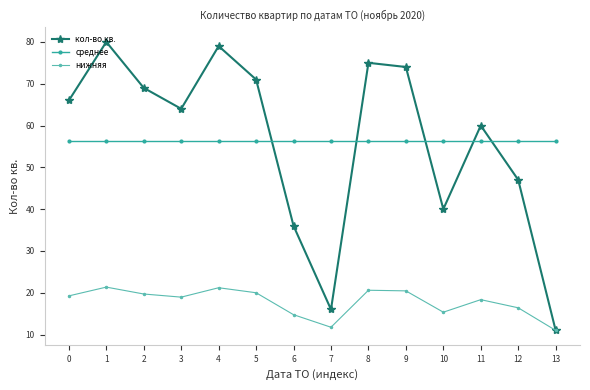

At how many categories does at least one series exceed 38?

14